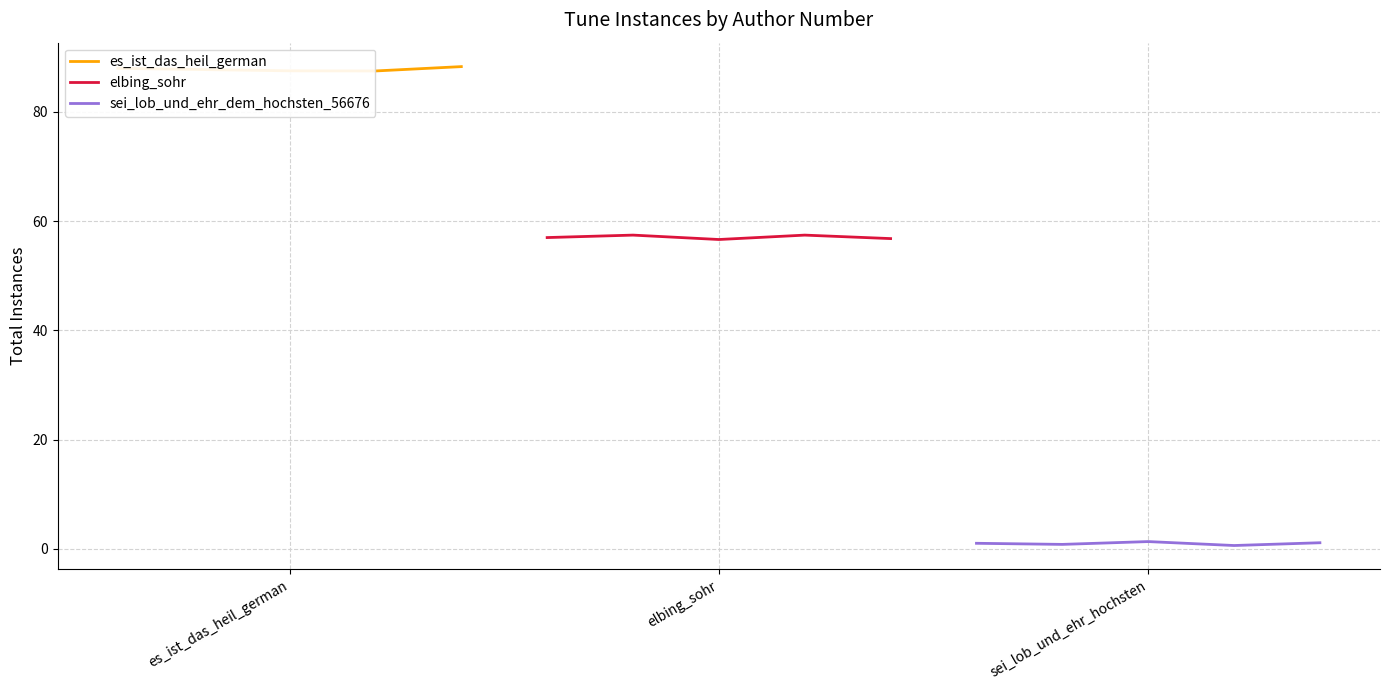

Count the sei_lob_und_ehr_dem_hochsten_56676 values in the range 0 to 1.

3